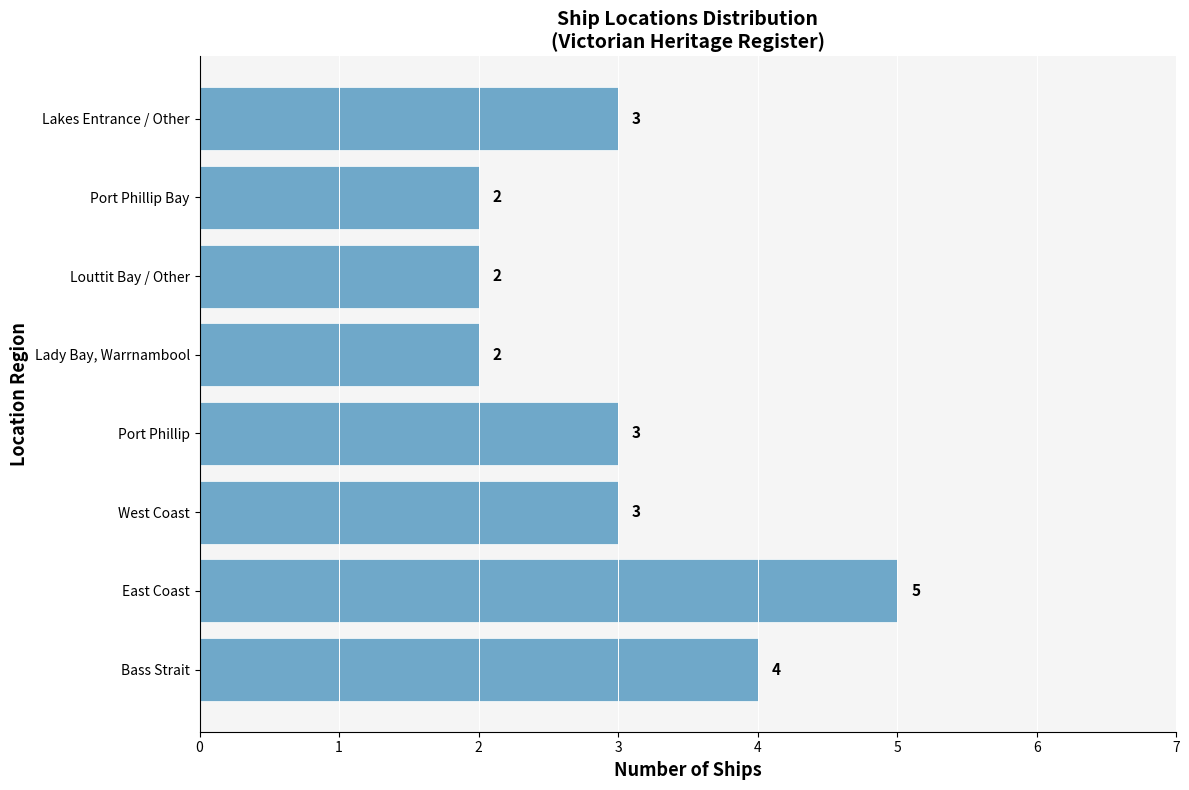

The chart shows a value of 3 at Port Phillip. True or false?

True